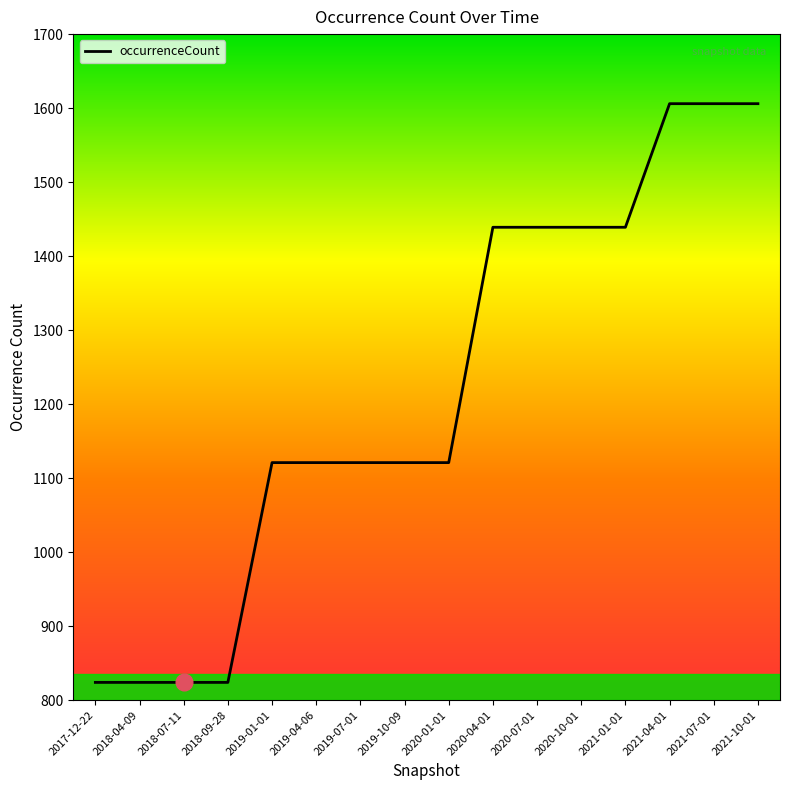

What is the minimum value shown in the chart?

824